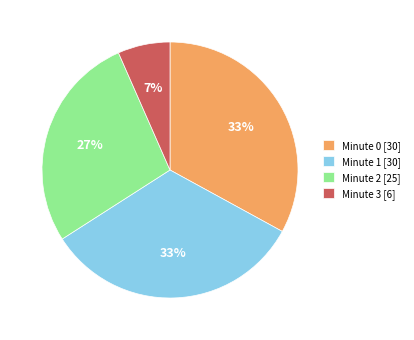

What percentage is the Minute 0 slice, to the nearest percent?

33%